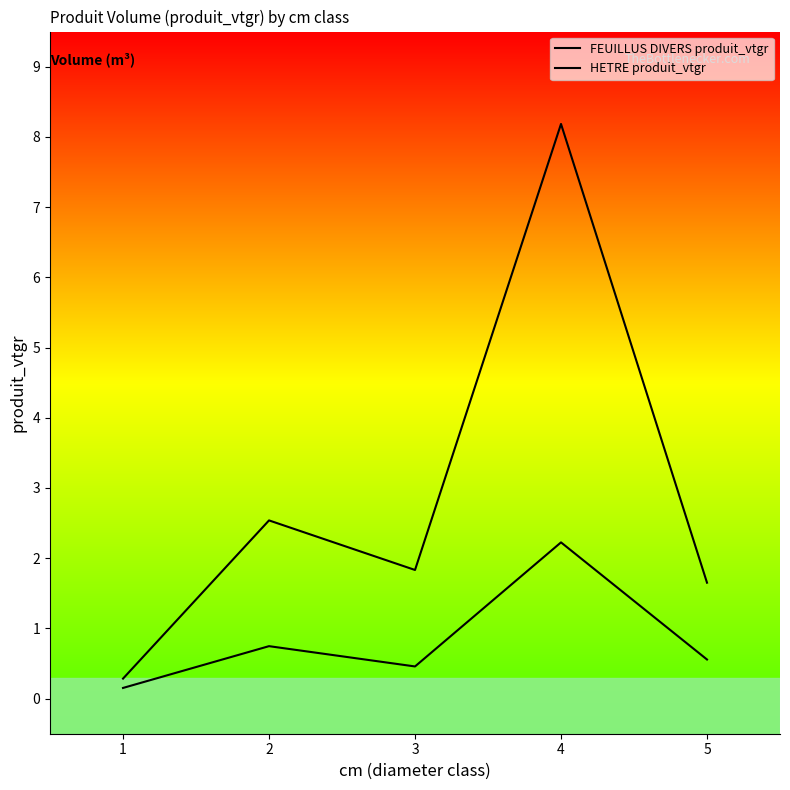

Rank the series by their average value, from highest to lowest.

FEUILLUS DIVERS produit_vtgr, HETRE produit_vtgr